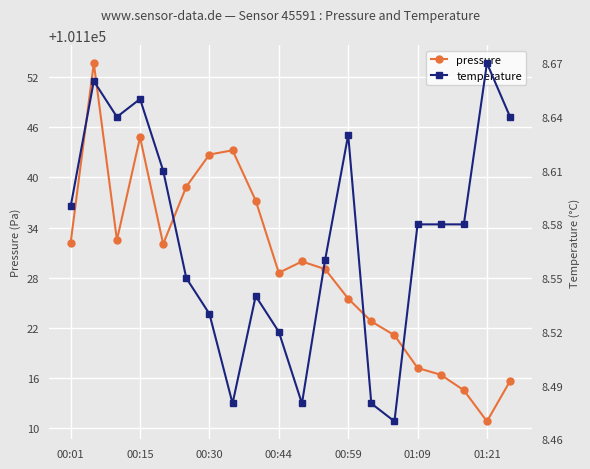

The pressure series shows 20456.2 at 00:30. True or false?

False